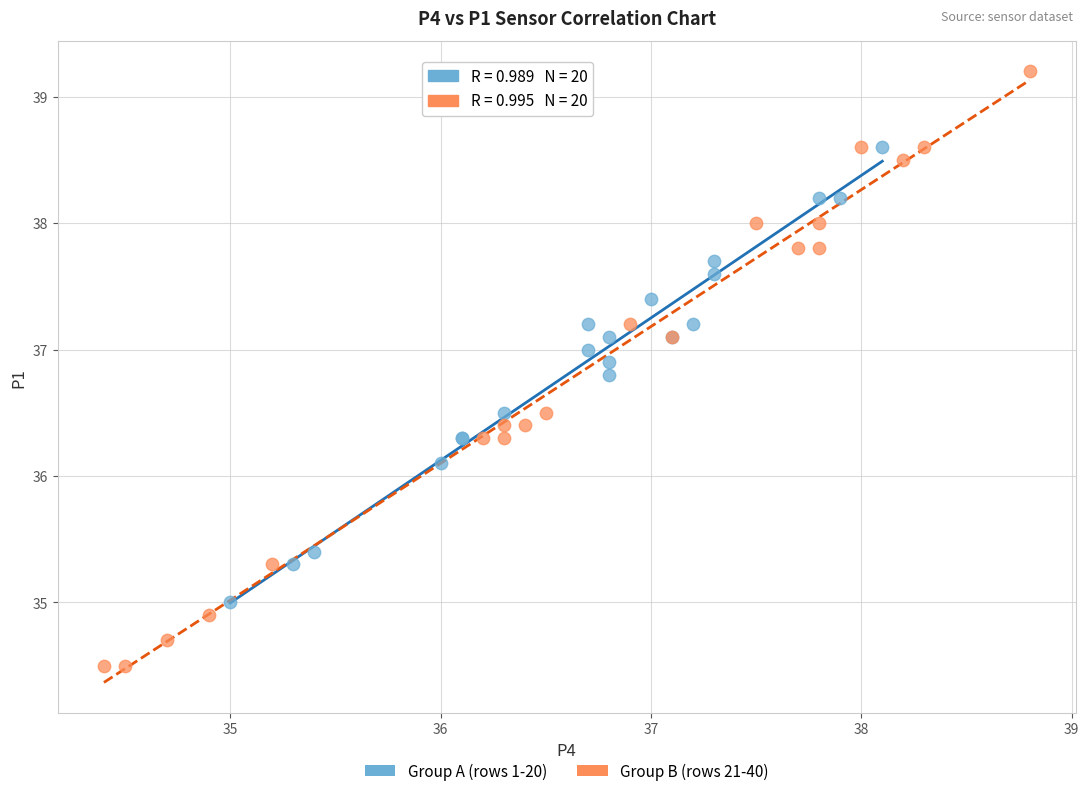

Which series reaches the maximum Y coordinate?

Group B (rows 21-40)